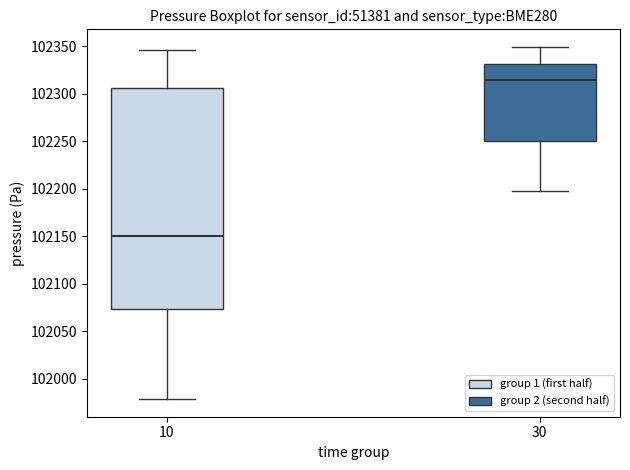

Where does the median line of the box at x = 10 sit on the y-axis? The values are not printed on the chart, so give them approximately, as read against the axis.

102150